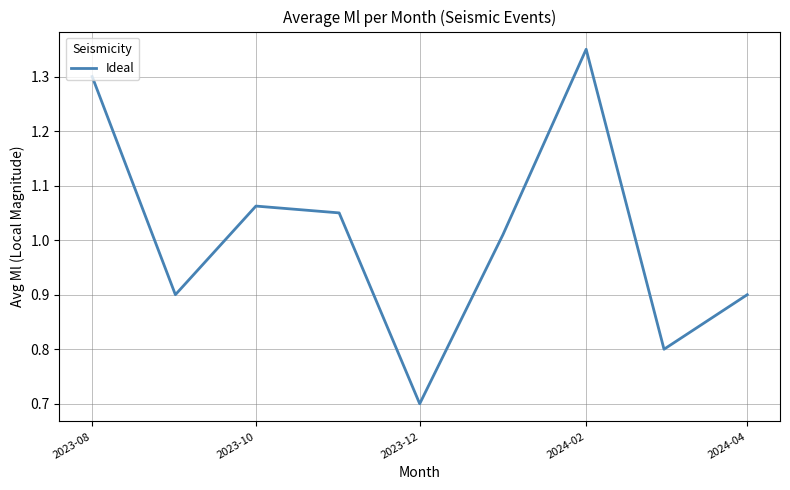

What is the minimum value shown in the chart?

0.7